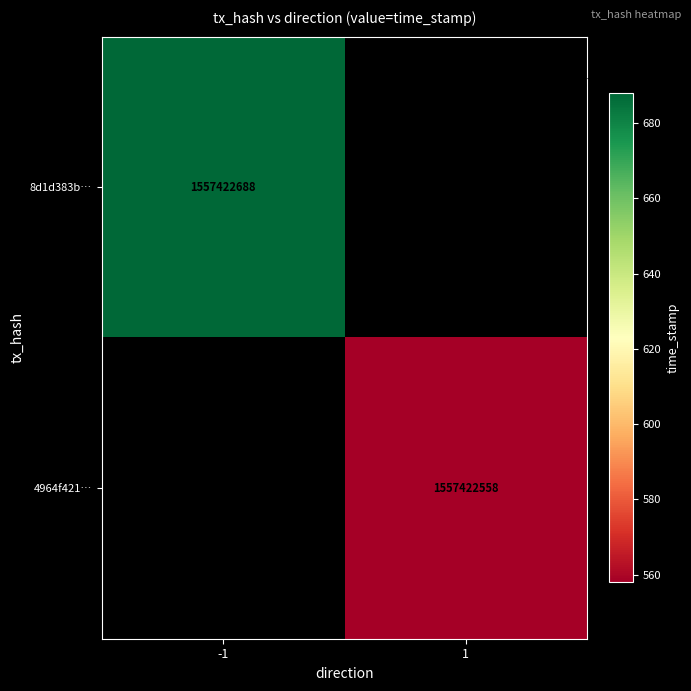

What is the maximum value for 4964f4214d7ea55be1981d35b2d3d54c7311b2f?

1557422558